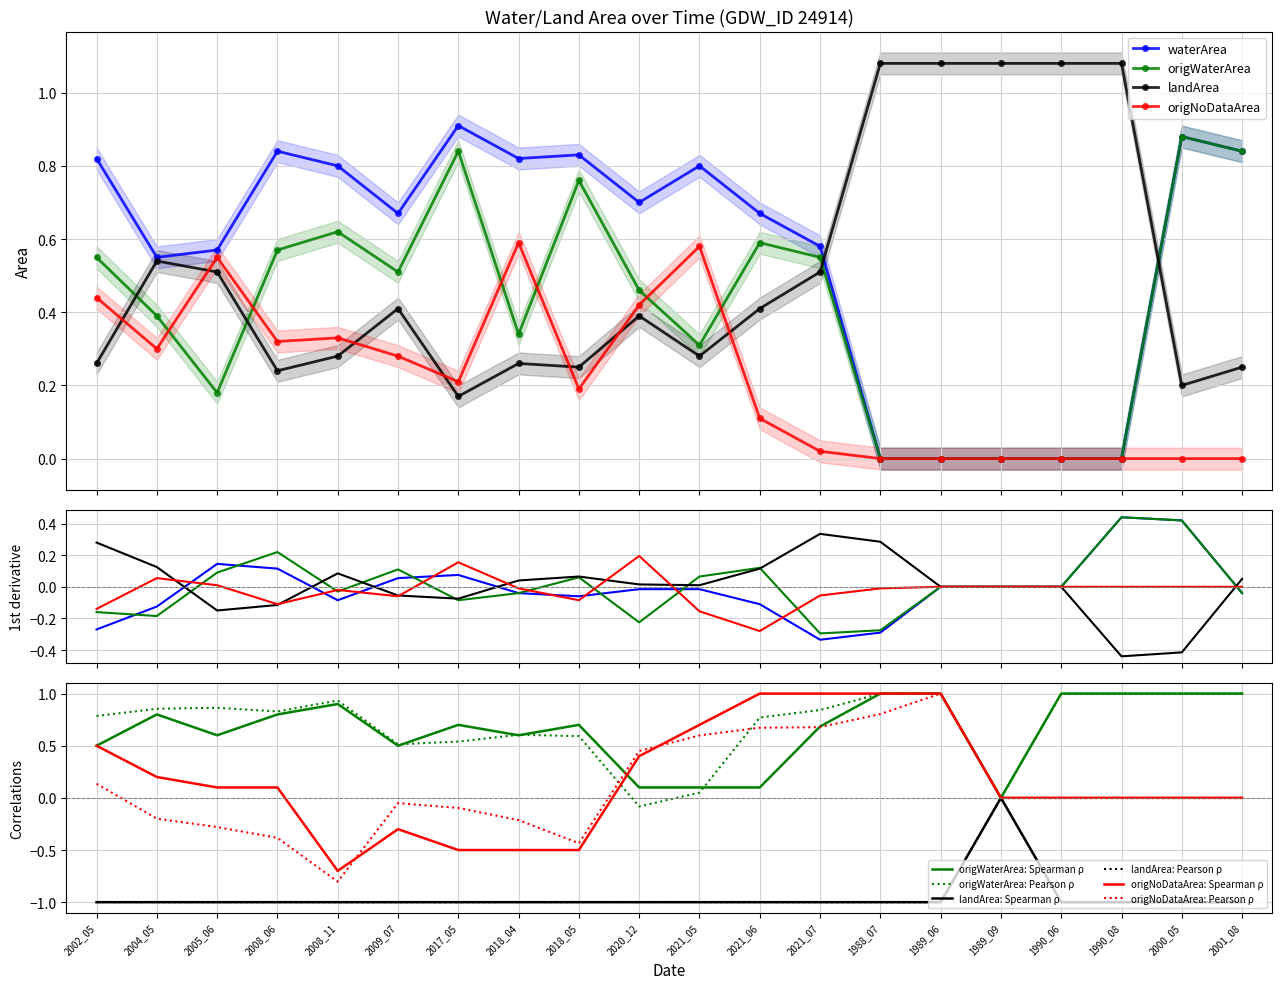

True or false: waterArea has a value of 0.9 at 2017_05.

True